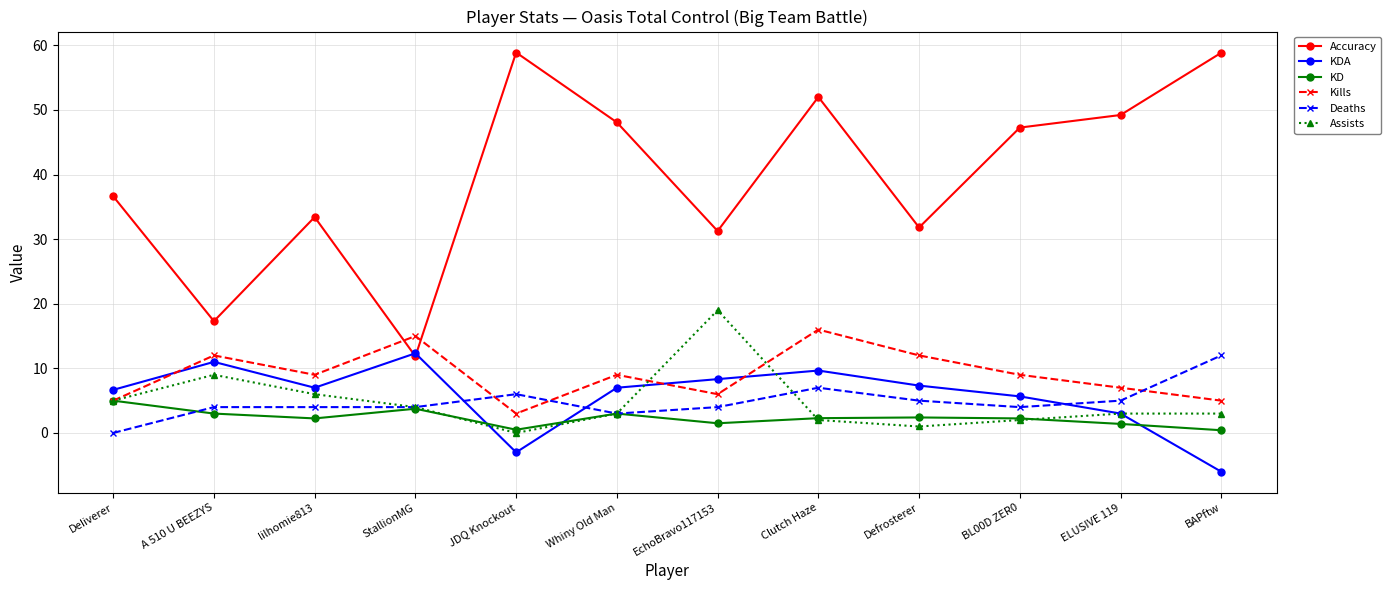

What is the label of the 4th point from the left?

StallionMG